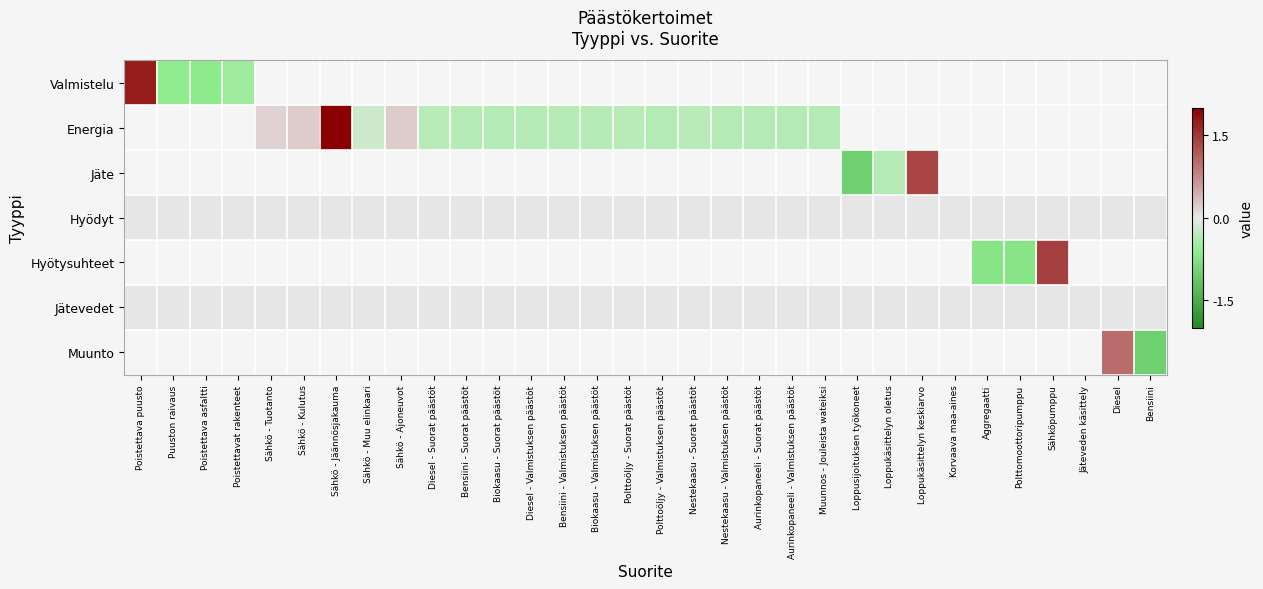

How many categories are shown in the chart?

32